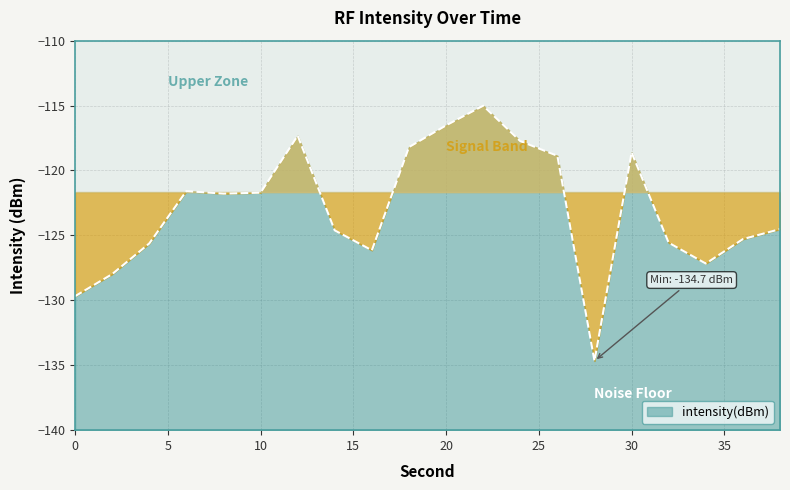

Reading left to right, extract all data points from this chart.

0=-129.7	2=-128.0	4=-125.6	6=-121.6	8=-121.8	10=-121.7	12=-117.3	14=-124.6	16=-126.1	18=-118.2	20=-116.5	22=-115.0	24=-117.7	26=-118.9	28=-134.7	30=-118.6	32=-125.6	34=-127.2	36=-125.3	38=-124.5